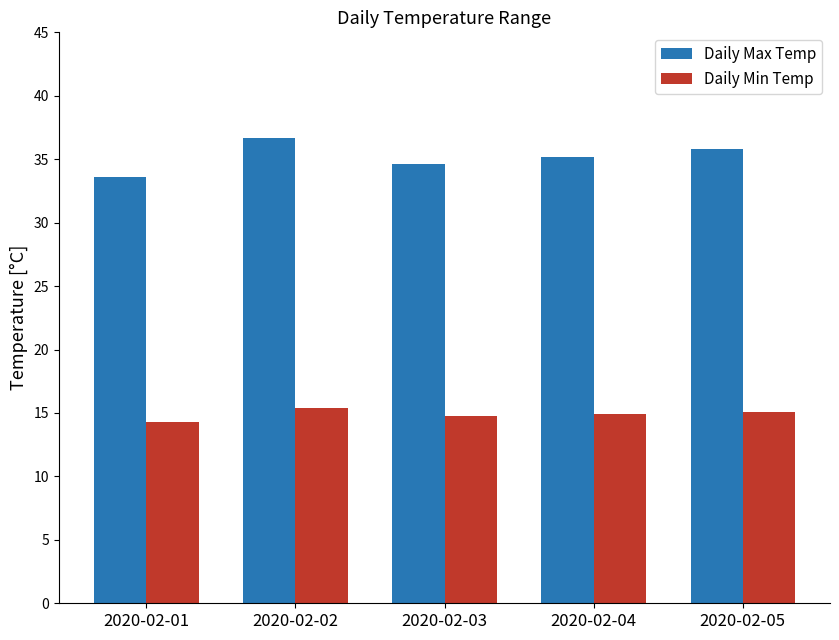

What is the value of the Daily Min Temp bar at the 5th from the left?

15.1